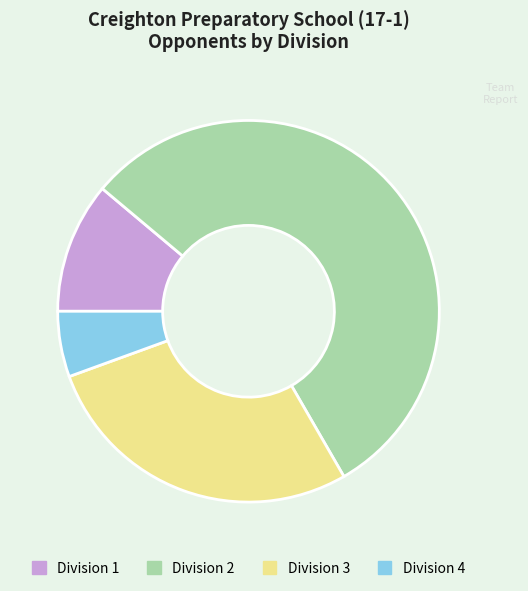

Approximately how many times larger is the value at Division 2 compared to Division 3?

2.0